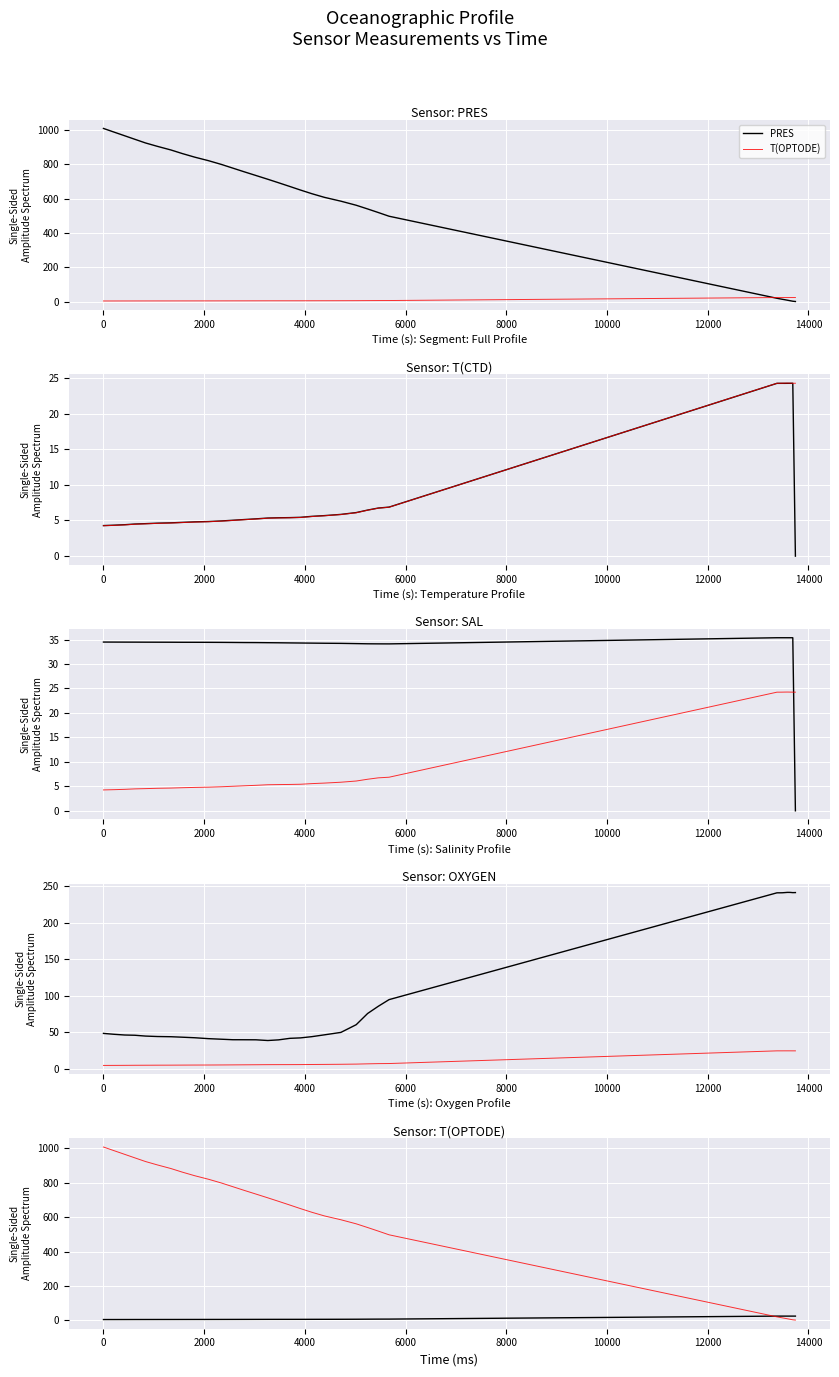

List the series in order of their peak value, highest first.

PRES, OXYGEN, SAL, T(OPTODE), T(CTD)